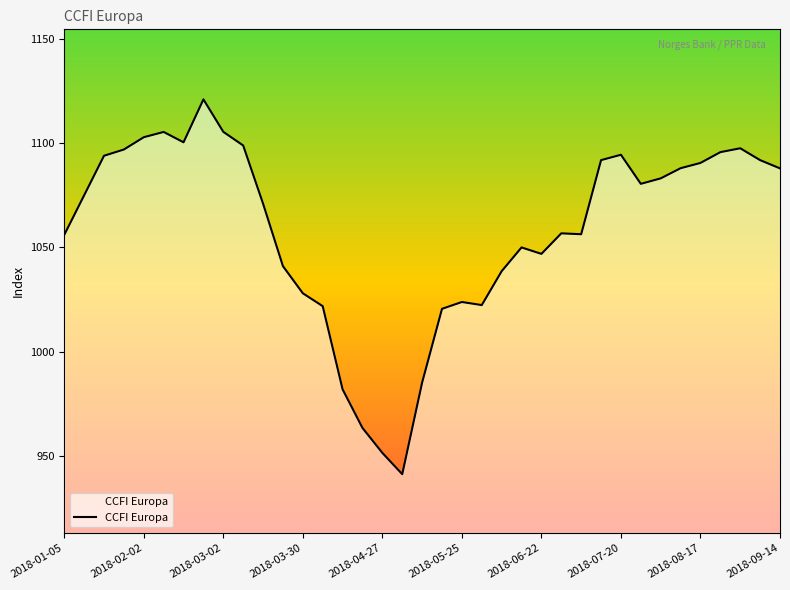

What is the difference between the maximum and minimum values?

180.0